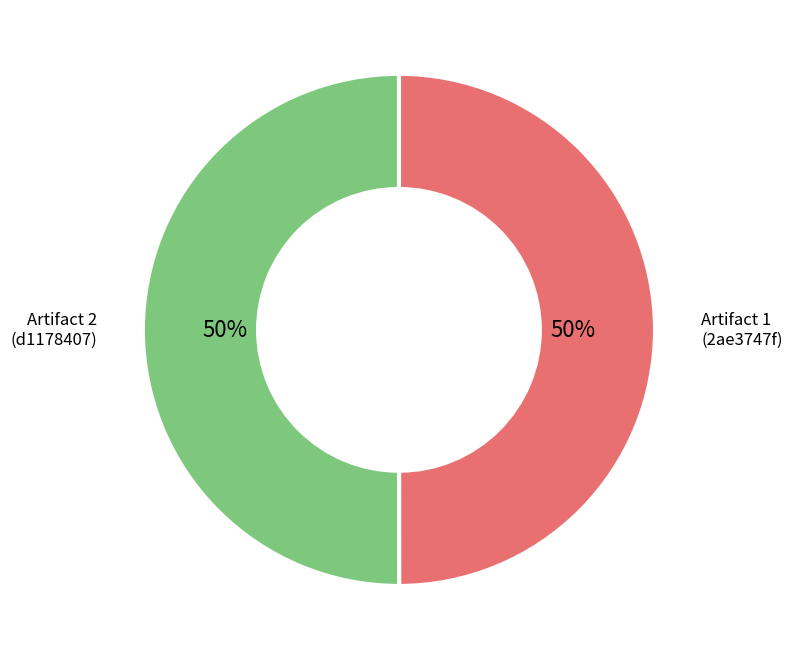

To the nearest percent, what is the average slice percentage?

50%